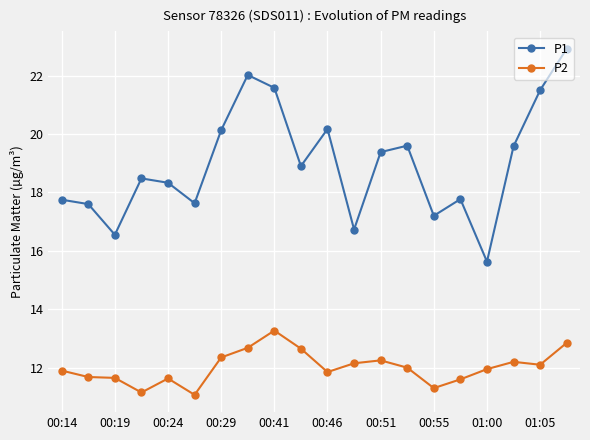

Which series has the widest spread of values?

P1